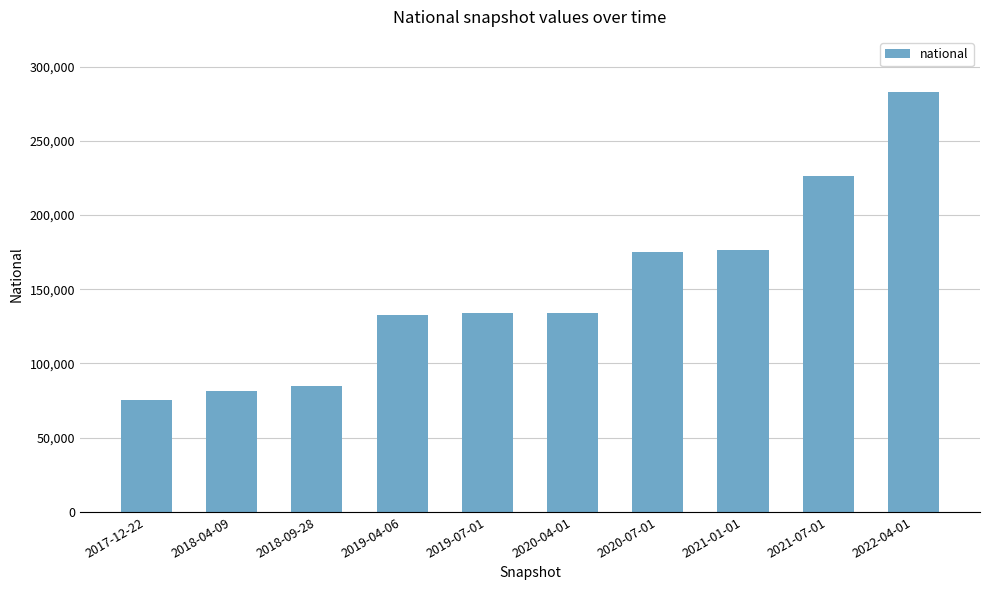

What value does the data have at 2018-09-28?

84761